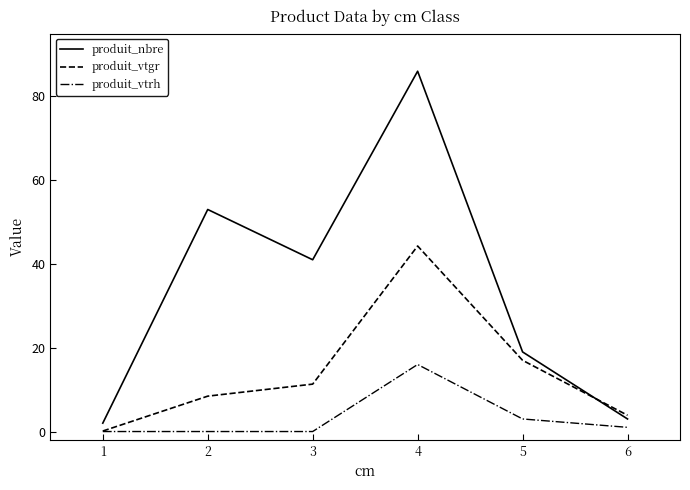

Where do produit_vtgr and produit_nbre first cross each other?

5 and 6